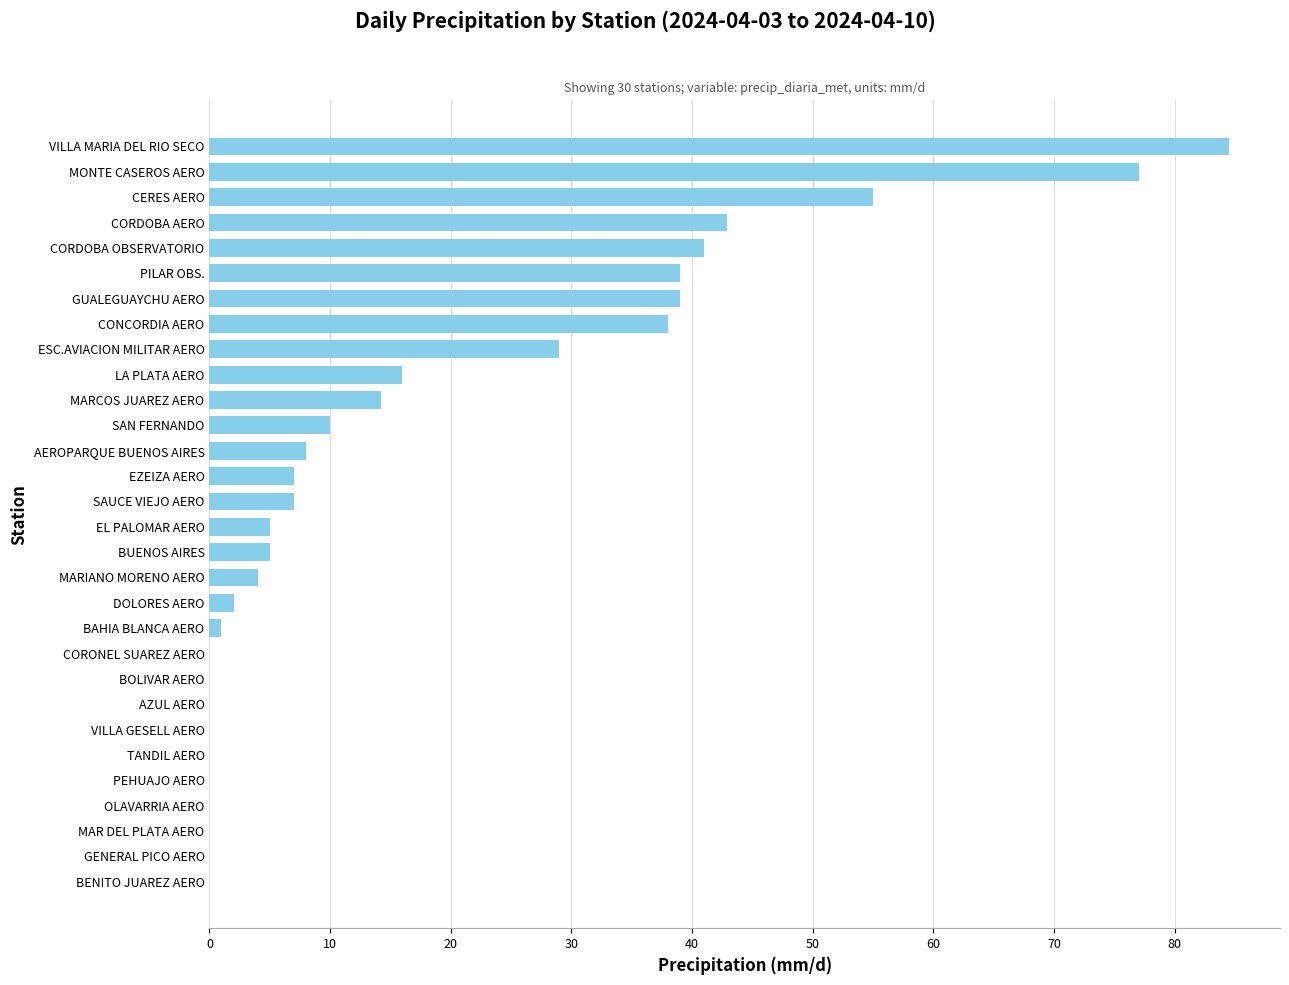

Are the bars horizontal?

Yes